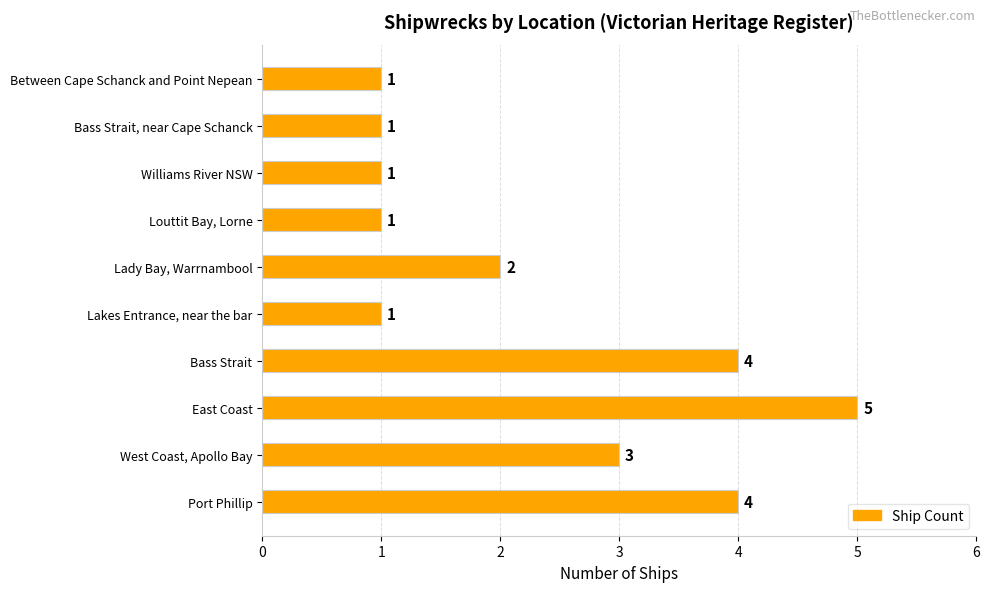

What is the sum of all values?

23